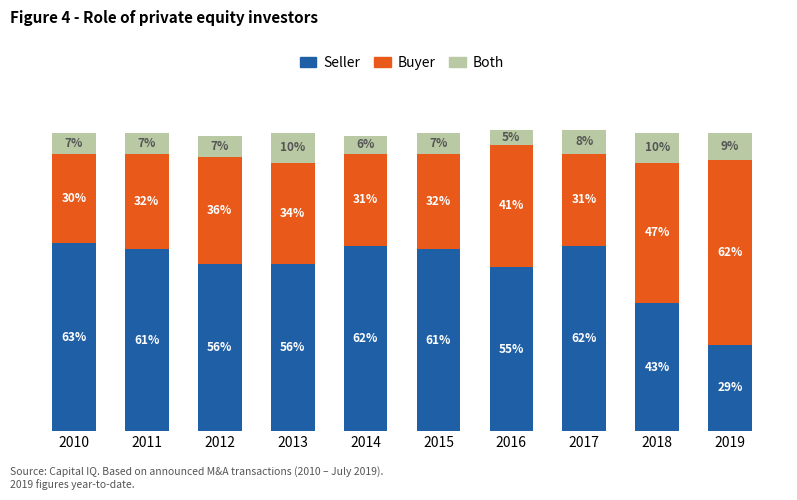

What is the difference between the maximum and minimum values in the Both series?

5